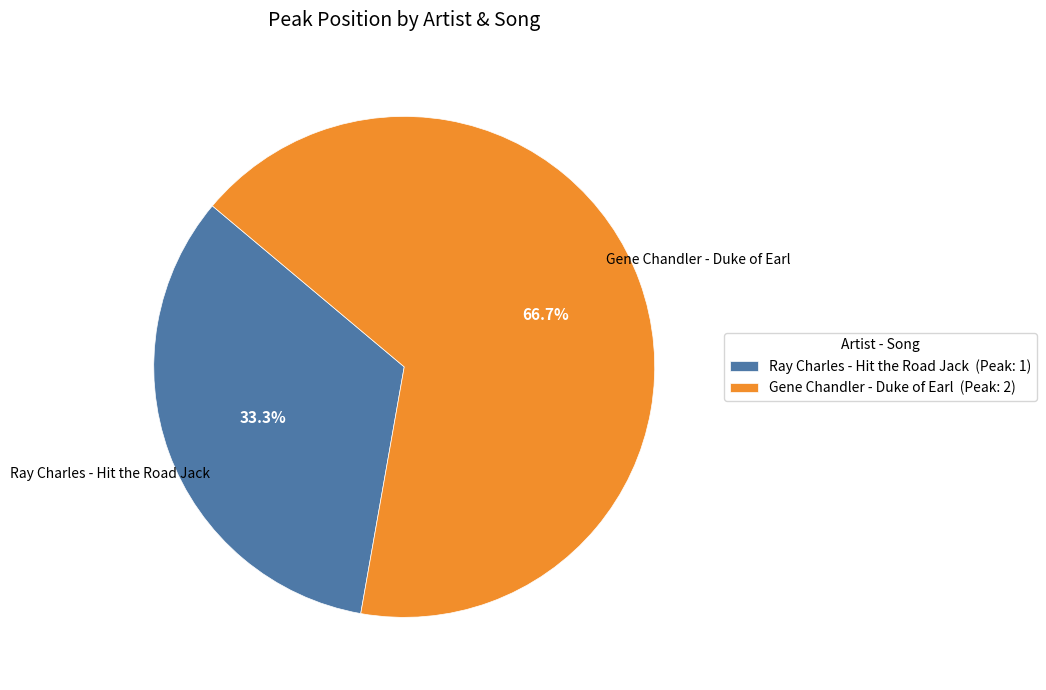

To the nearest percent, what portion does Ray Charles - Hit the Road Jack represent?

33%